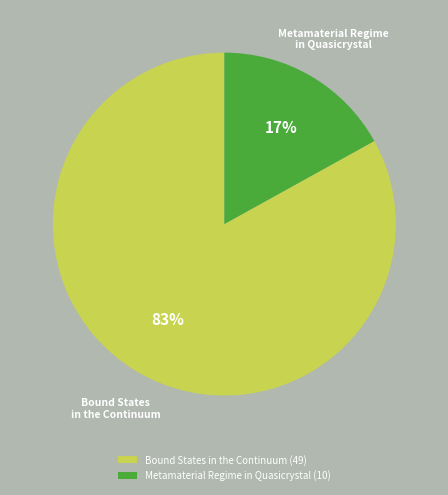

What is the ratio of the value at Bound States in the Continuum to the value at Metamaterial Regime in Quasicrystal?

4.9